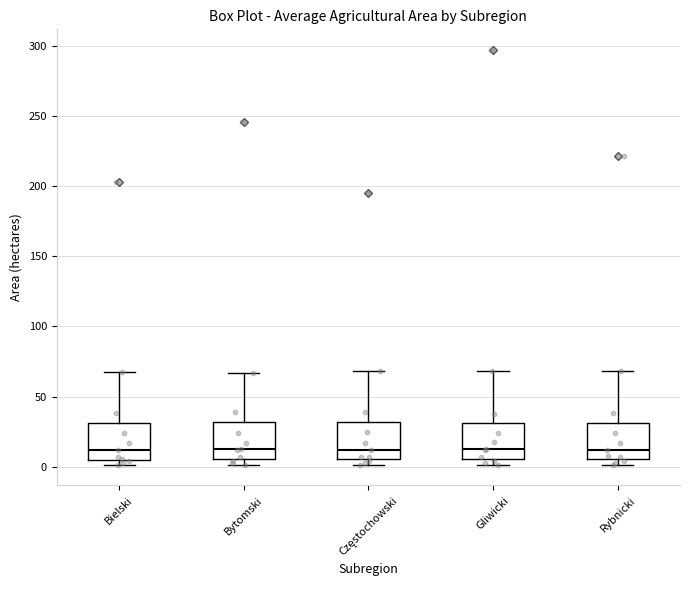

Where is the upper edge of the box for Bielski on the y-axis? The values are not printed on the chart, so give them approximately, as read against the axis.

30